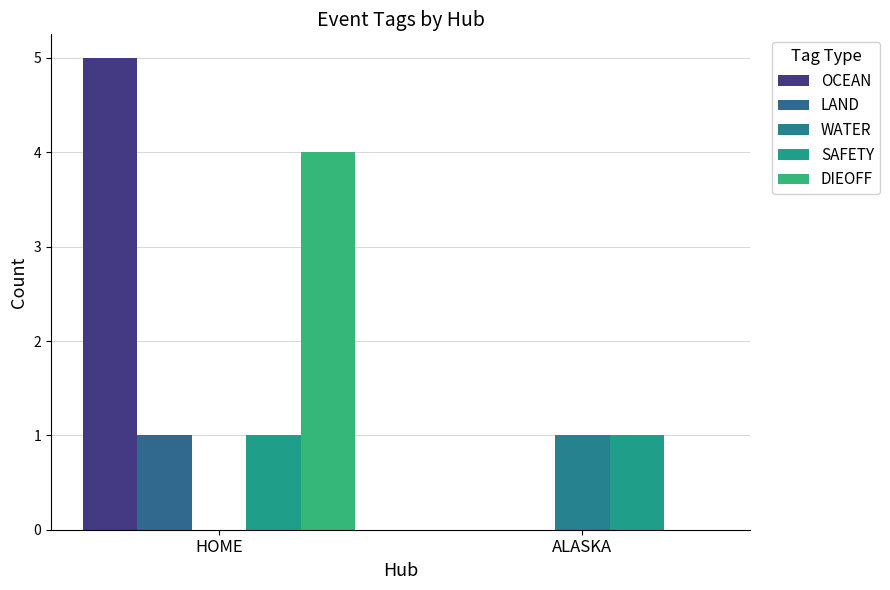

Reading left to right, transcribe all the data shown in this chart.

OCEAN: HOME=5	ALASKA=0
LAND: HOME=1	ALASKA=0
WATER: HOME=0	ALASKA=1
SAFETY: HOME=1	ALASKA=1
DIEOFF: HOME=4	ALASKA=0